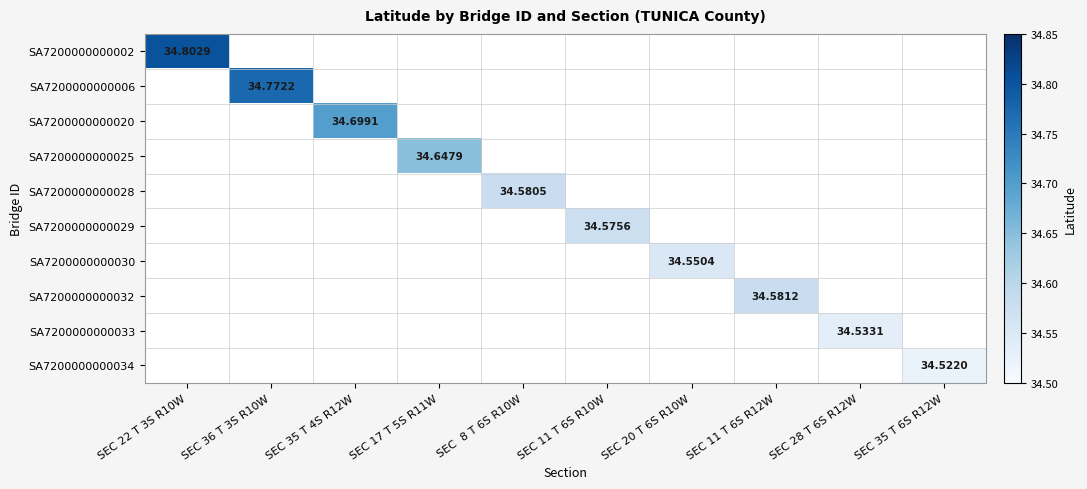

How many categories are shown in the chart?

10